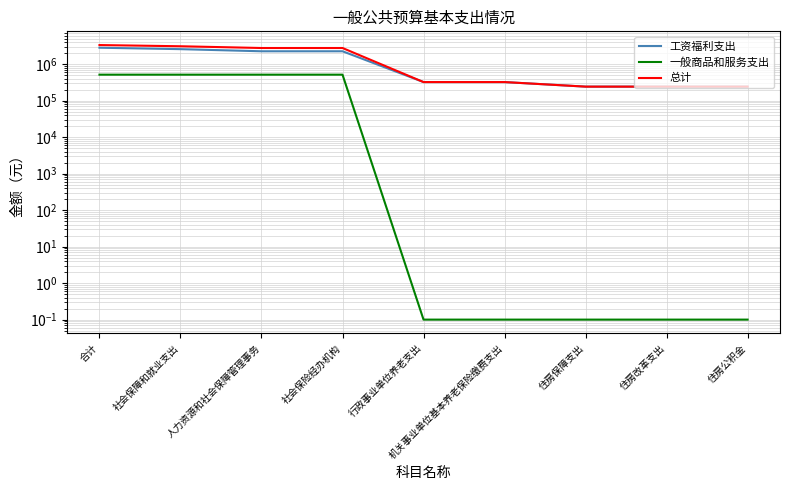

What is the minimum value for 工资福利支出?

240998.8